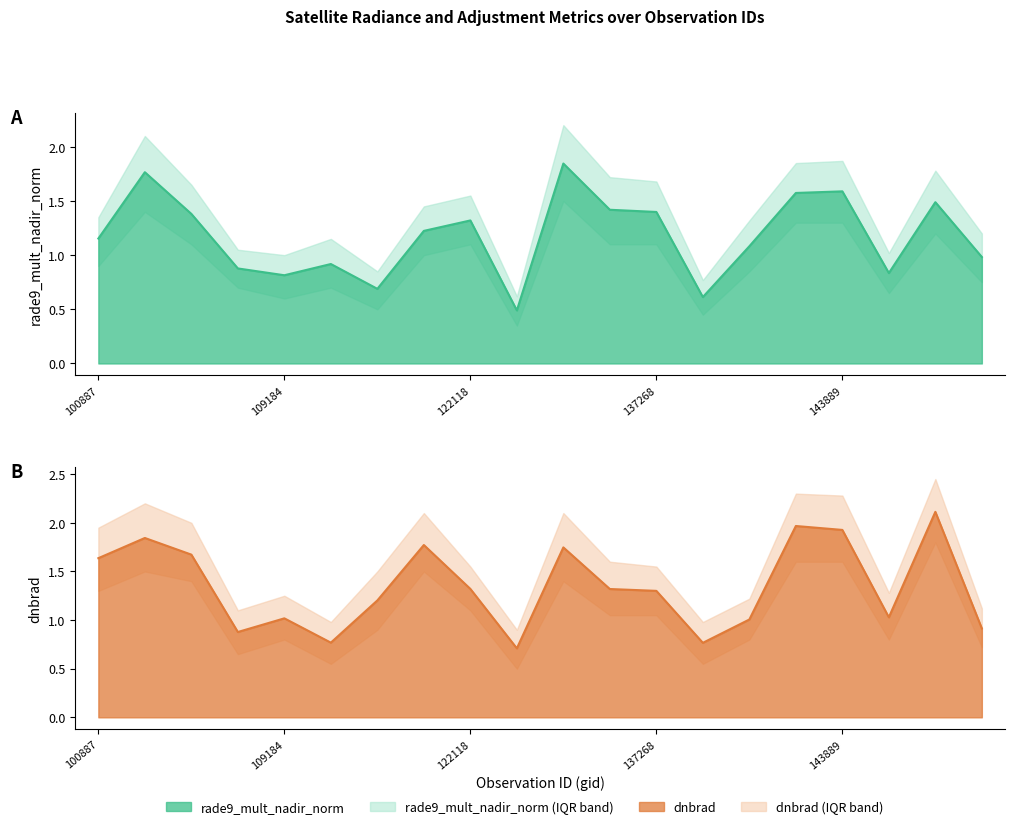

Does the chart display data point markers on the line(s)?

No